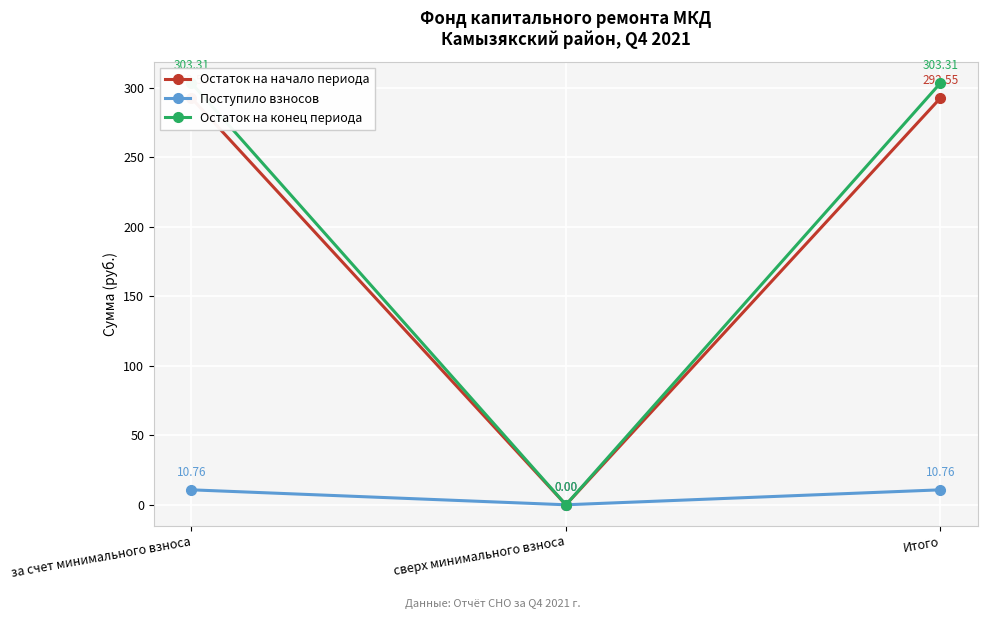

At Итого, list the series in order from largest to smallest.

Остаток на конец периода, Остаток на начало периода, Поступило взносов